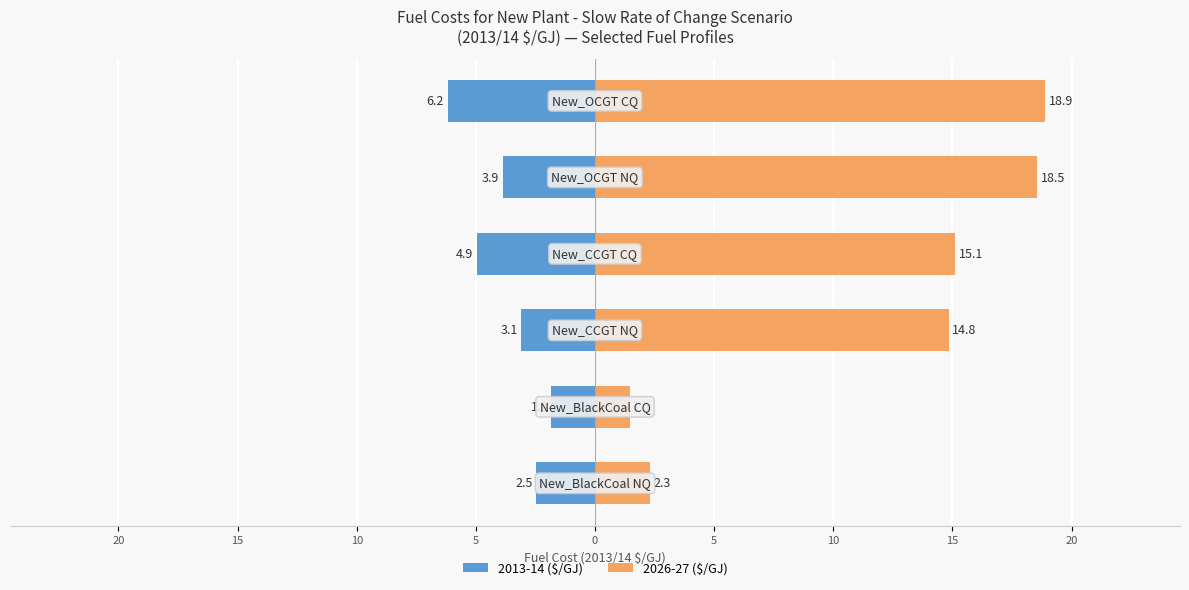

Between 5 and 5, which series saw the biggest shift?

2026-27 ($/GJ)